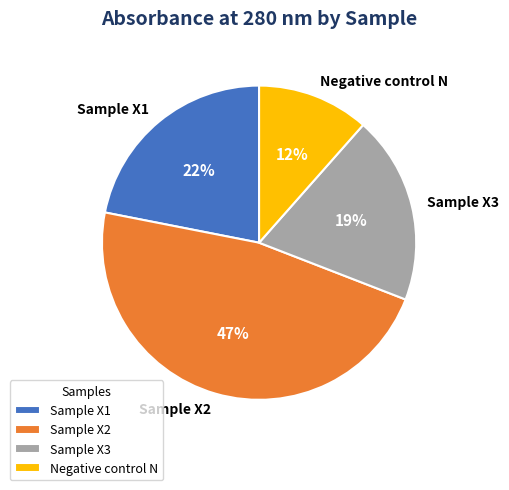

Is Sample X3 the majority of the pie?

No